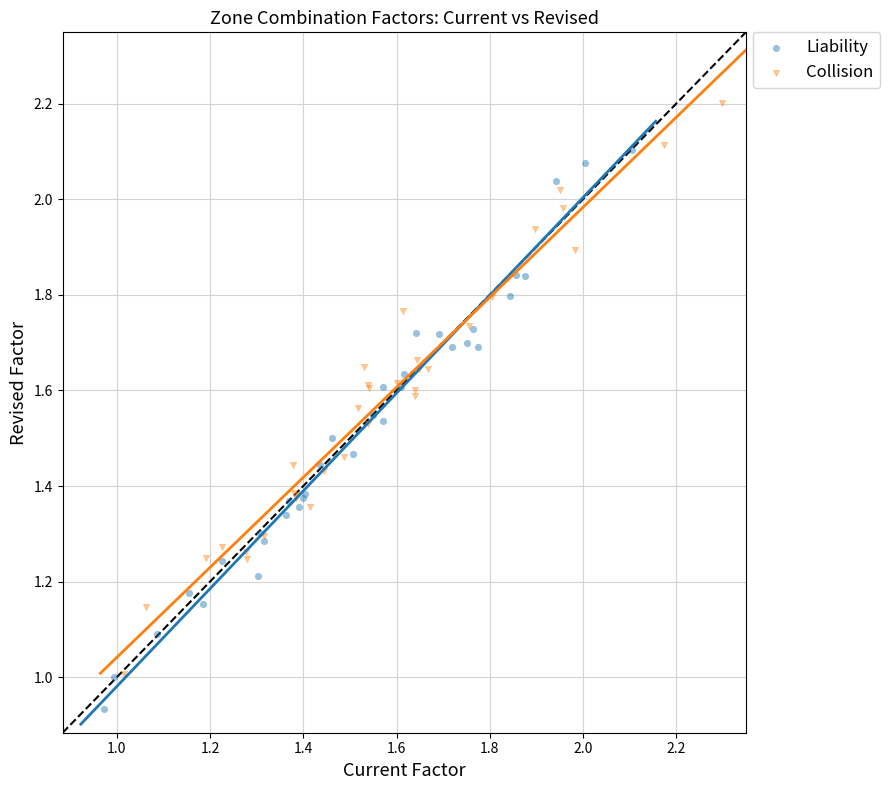

Which series contains the lowest Y value?

Liability